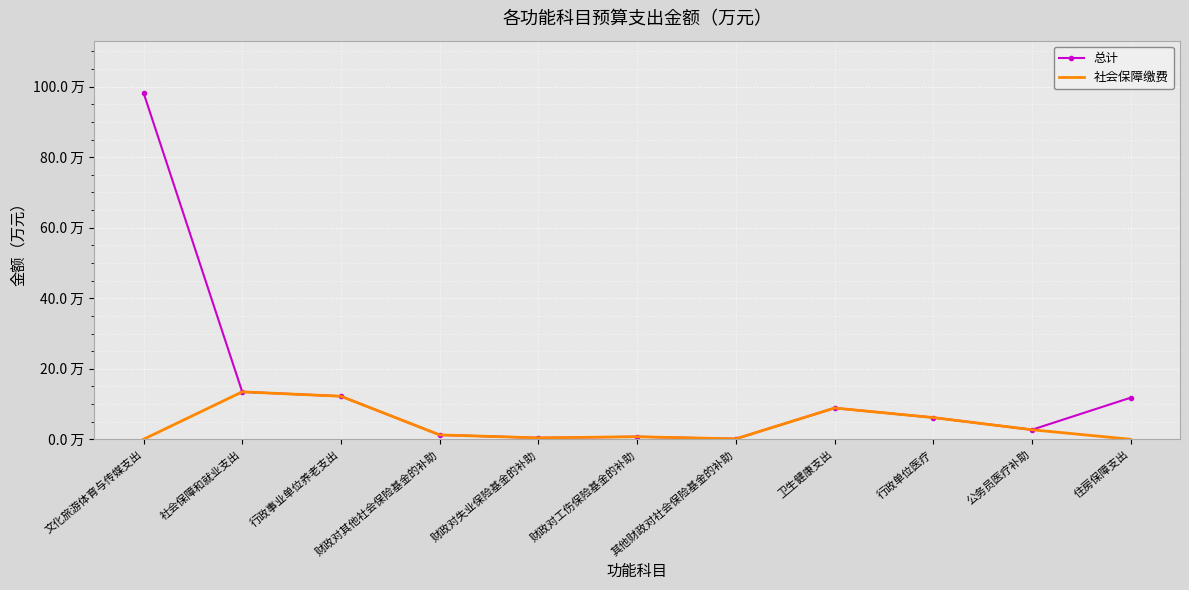

What is the total value across all series at 卫生健康支出?

17.7